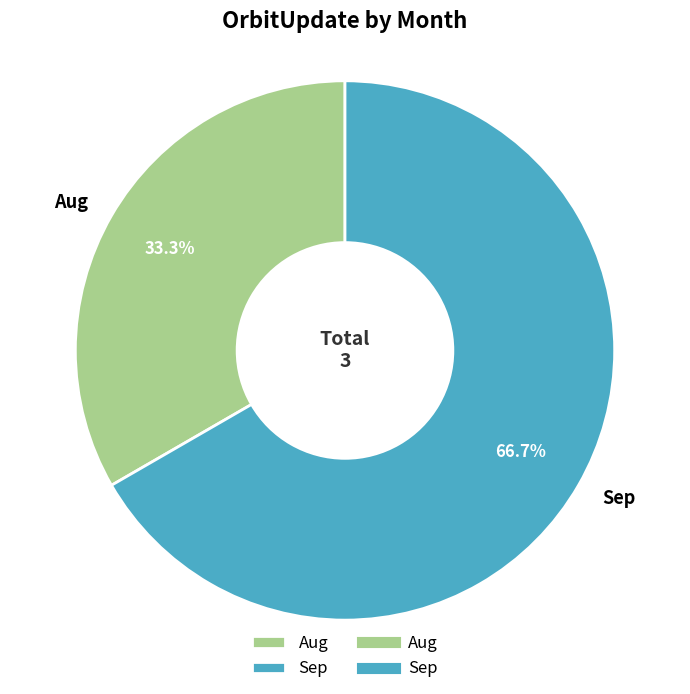

Count the number of slices in the pie.

2